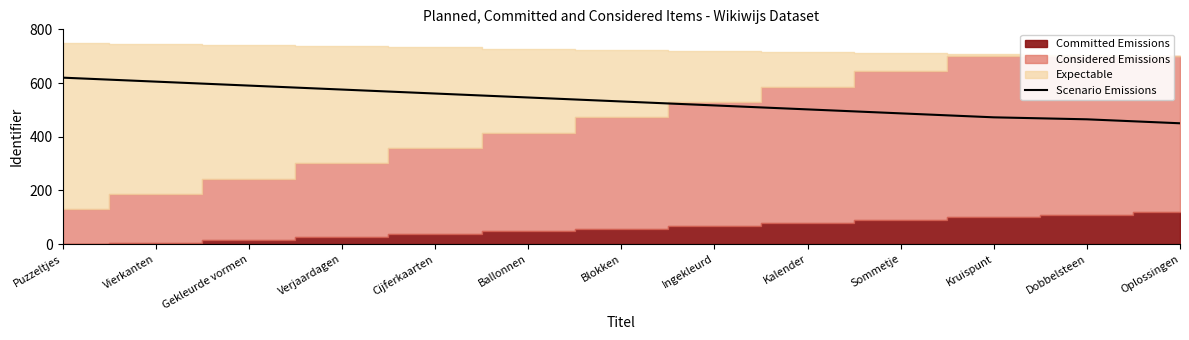

What is the difference between the values at Ingekleurd and Sommetje?

29.6